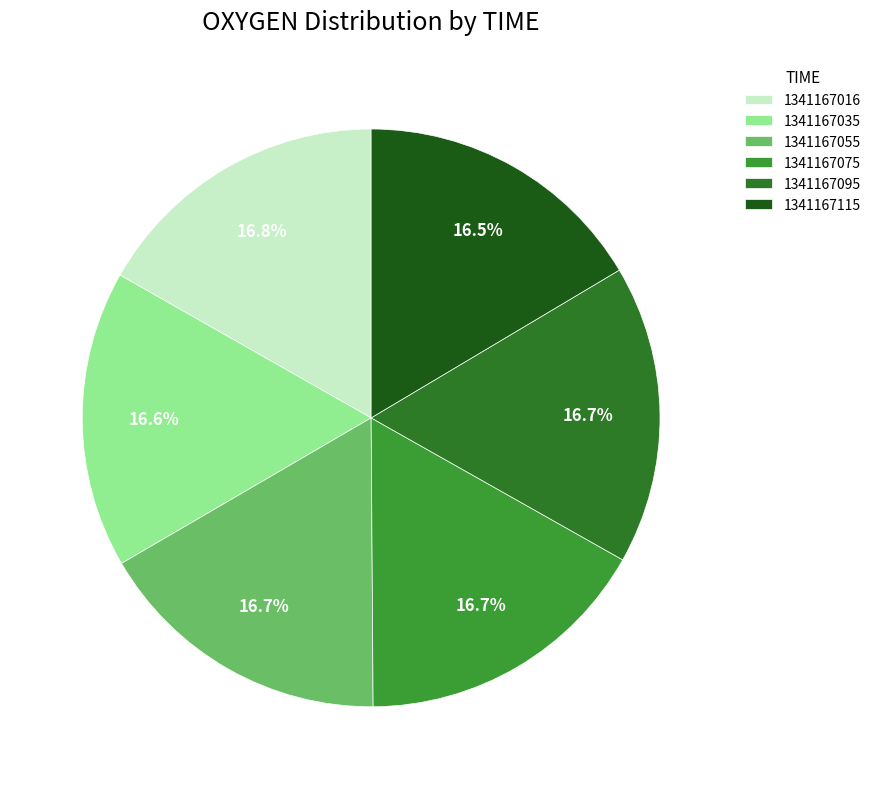

The 1341167016 slice represents 4% of the pie. True or false?

False